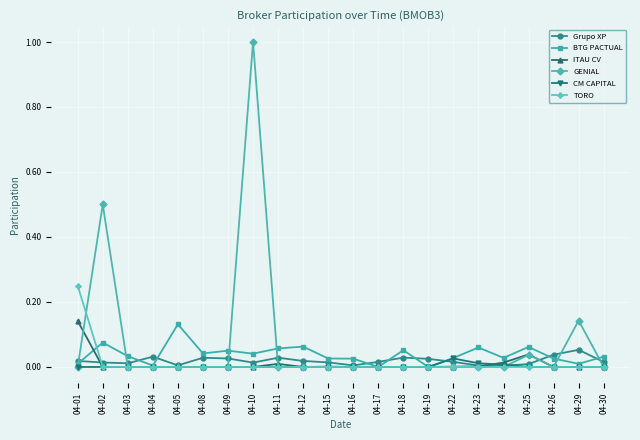

Is the value of TORO at 04-04 greater than the value of BTG PACTUAL at 04-18?

No